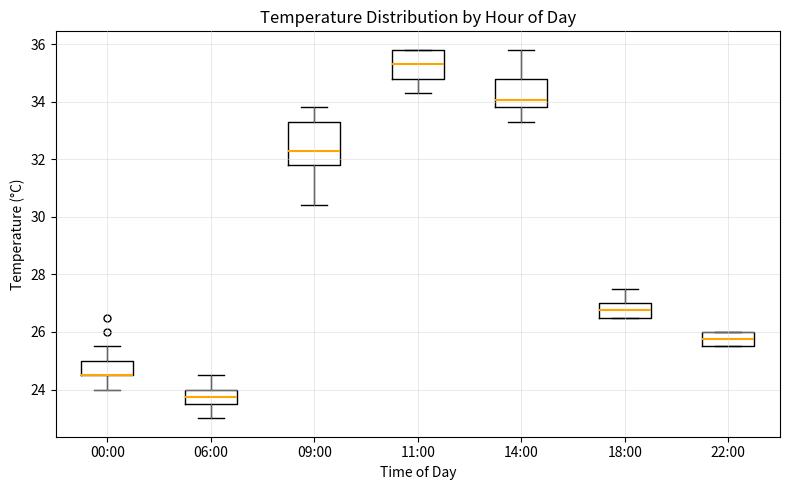

Where does the median line of the box for 06:00 sit on the y-axis? The values are not printed on the chart, so give them approximately, as read against the axis.

23.8